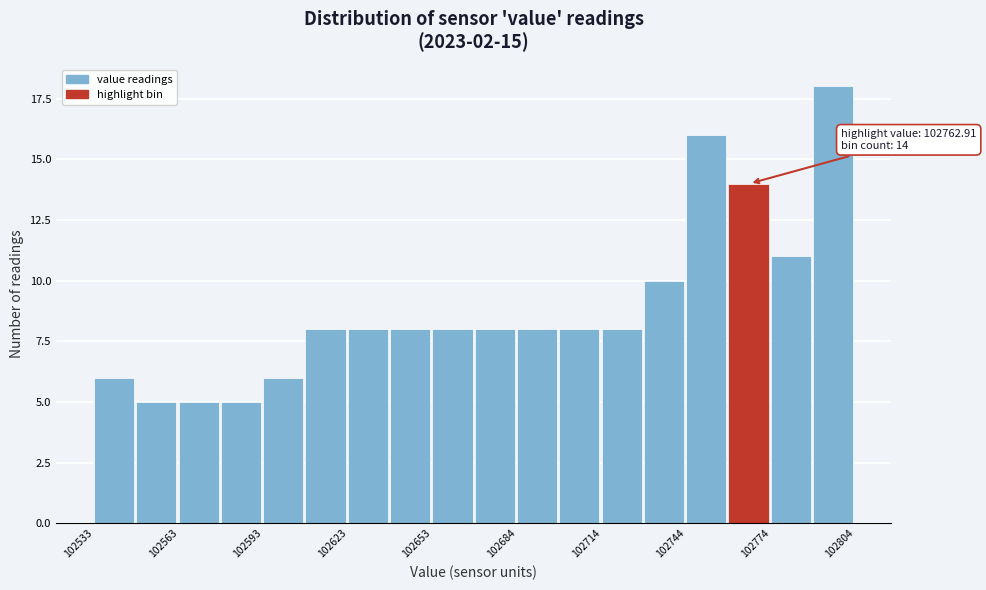

Around what value on the x-axis is the tallest bar? Give the approximate position of its centre, as read against the axis.

102795